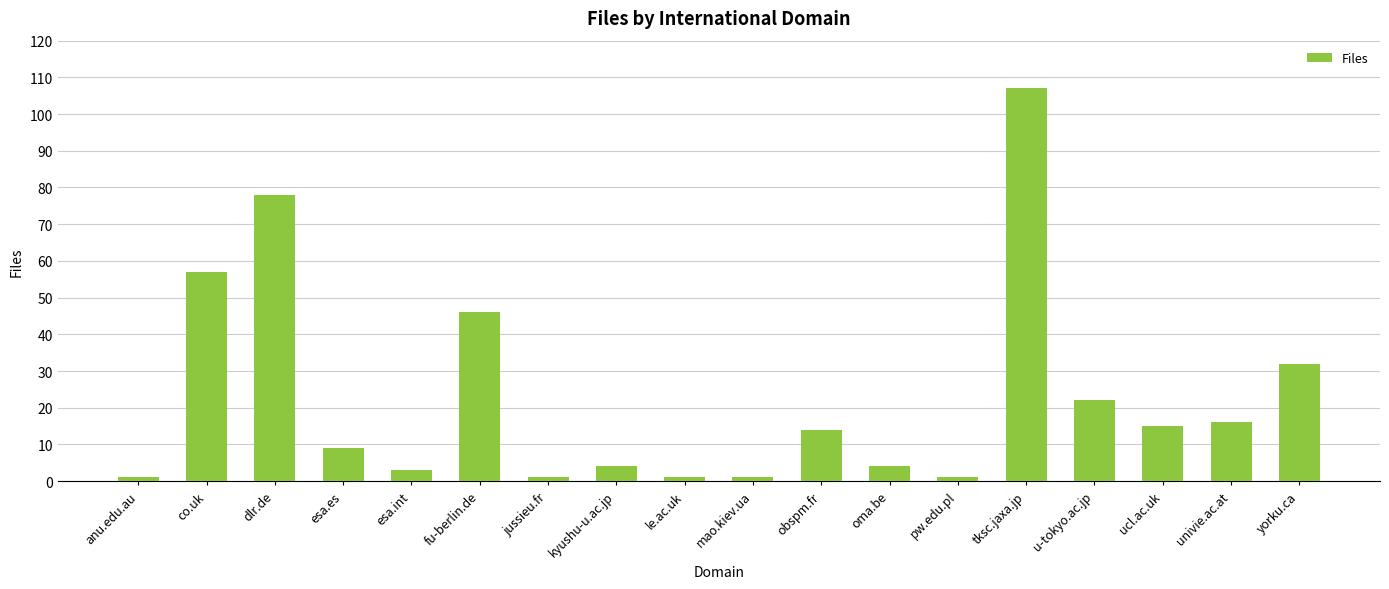

Reading right to left, list all the values displayed in this chart.

yorku.ca=32	univie.ac.at=16	ucl.ac.uk=15	u-tokyo.ac.jp=22	tksc.jaxa.jp=107	pw.edu.pl=1	oma.be=4	obspm.fr=14	mao.kiev.ua=1	le.ac.uk=1	kyushu-u.ac.jp=4	jussieu.fr=1	fu-berlin.de=46	esa.int=3	esa.es=9	dlr.de=78	co.uk=57	anu.edu.au=1